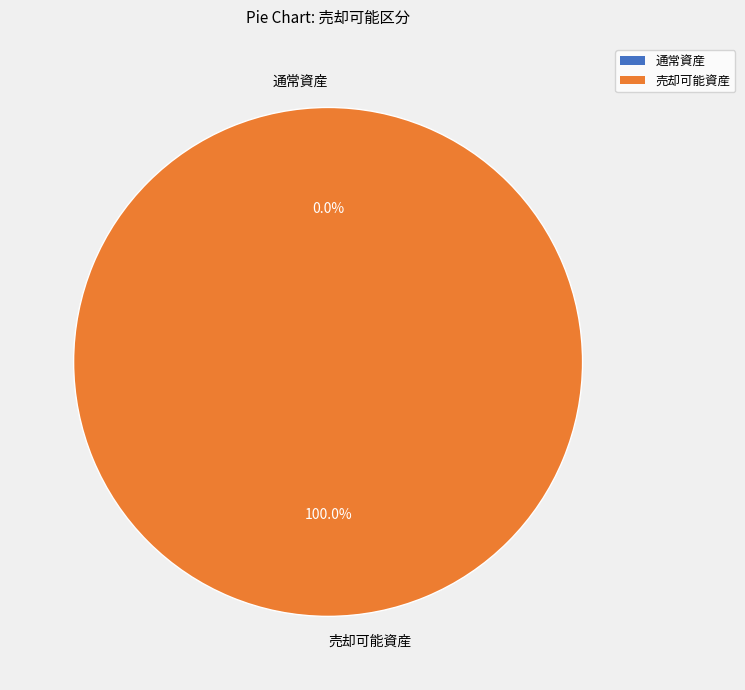

Combined, what portion of the pie is 売却可能資産 and 通常資産?

100.0%